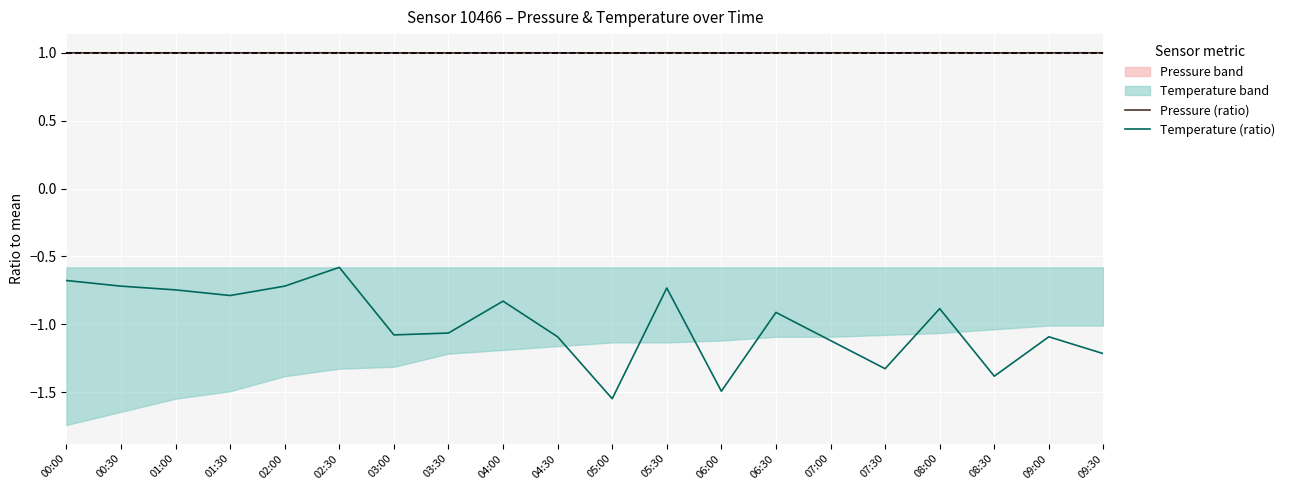

Where is Pressure (ratio) nearest to the value 0?

06:00